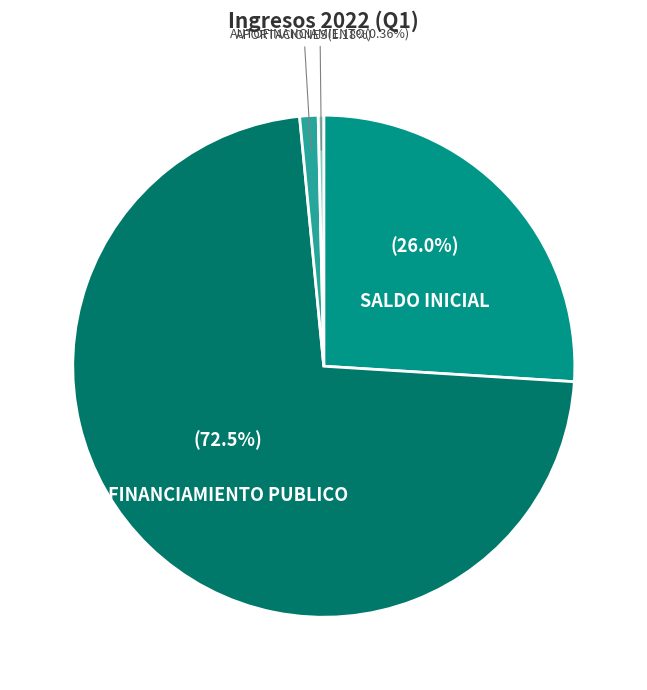

Does any single category account for the majority?

Yes